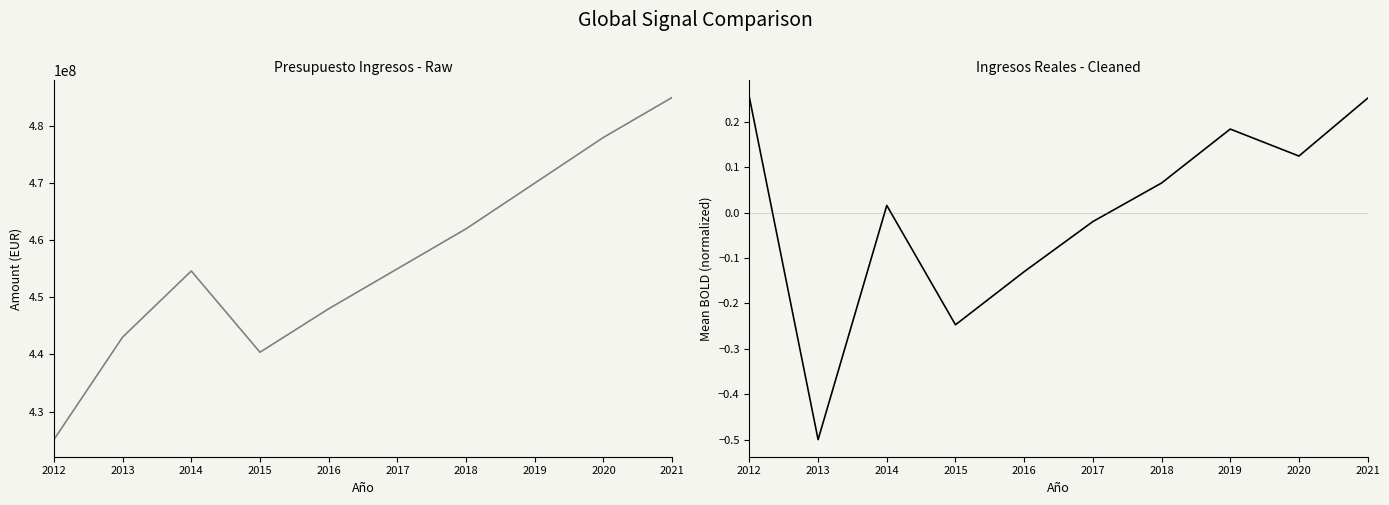

At which label does Ingresos Reales first exceed 0?

2012